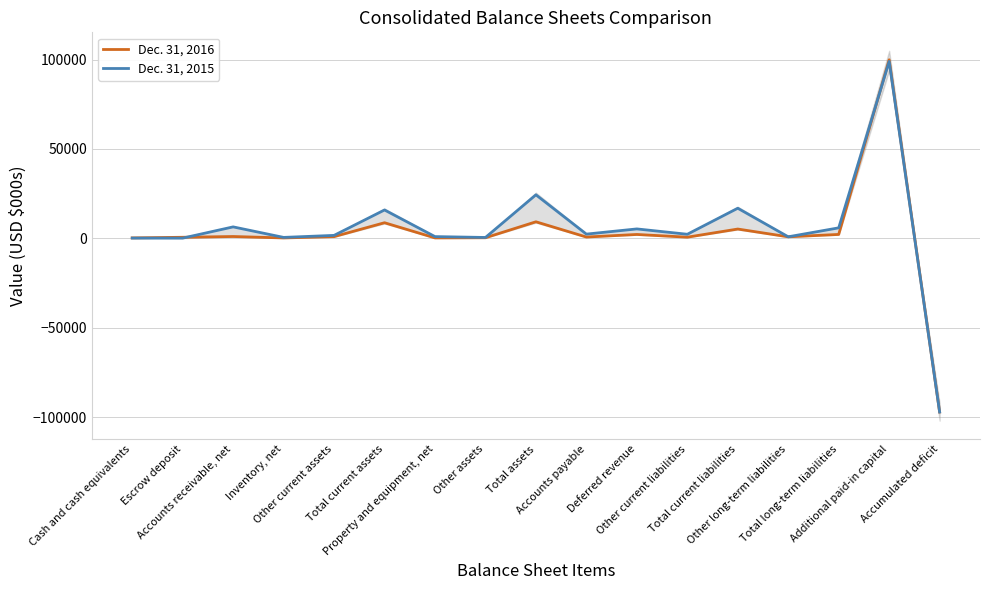

Does the chart have visible grid lines?

Yes